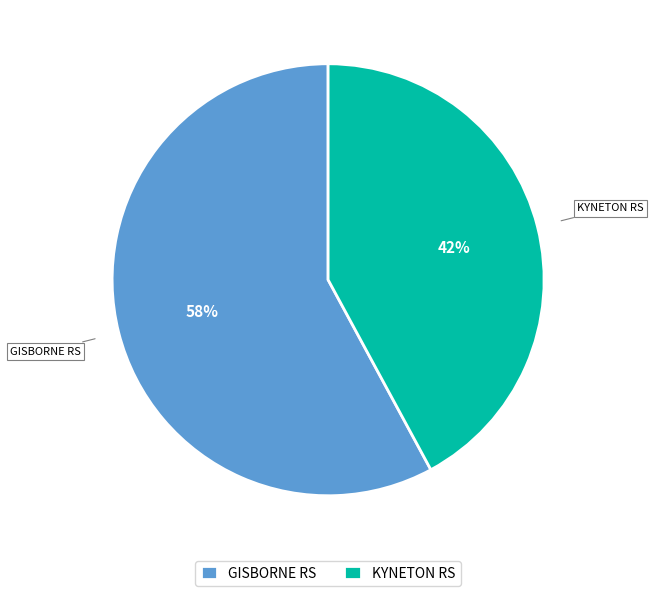

To the nearest percent, what percentage of the pie is KYNETON RS?

42%